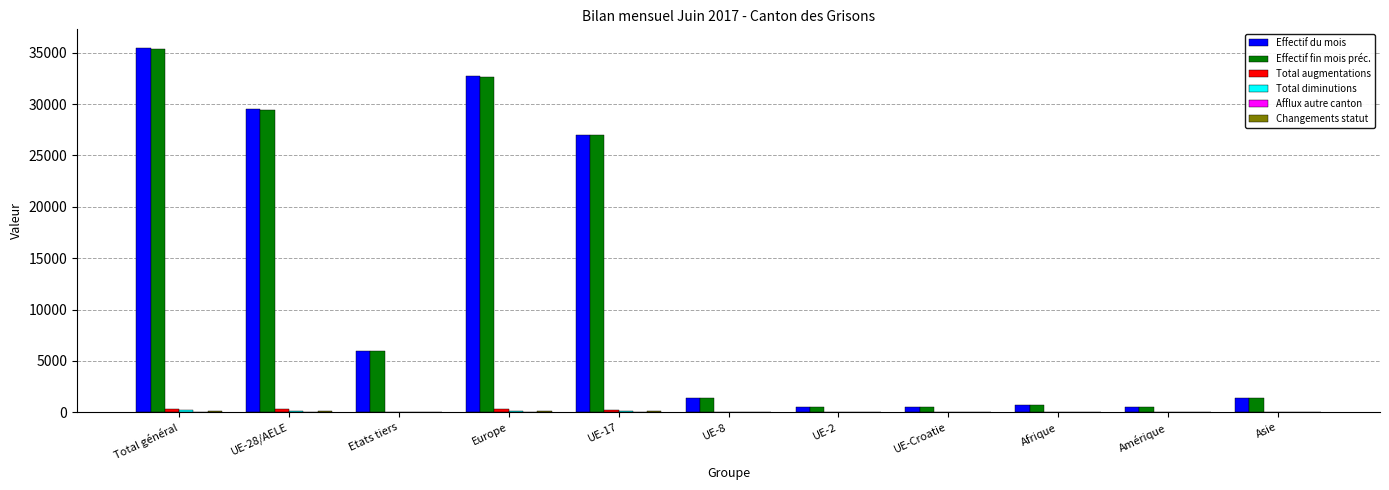

Which series changed the most between Total général and UE-Croatie?

Effectif du mois